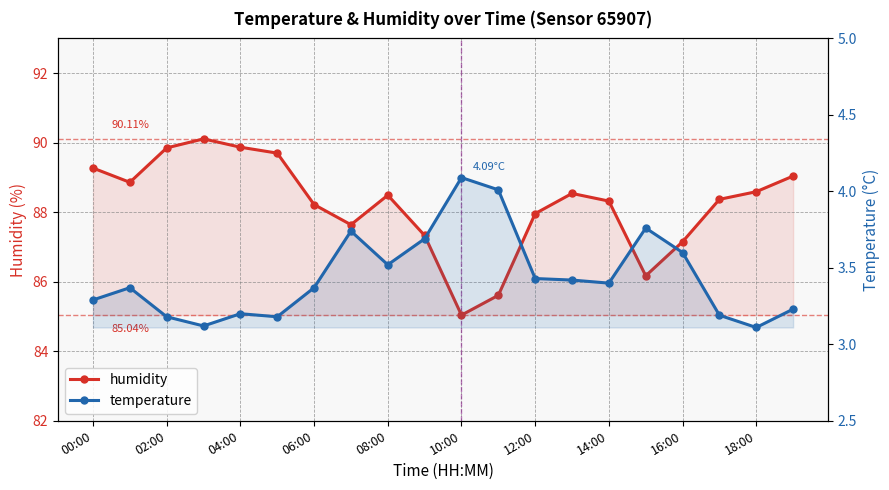

In temperature, how many points are lower than both neighbors (excluding endpoints)?

5